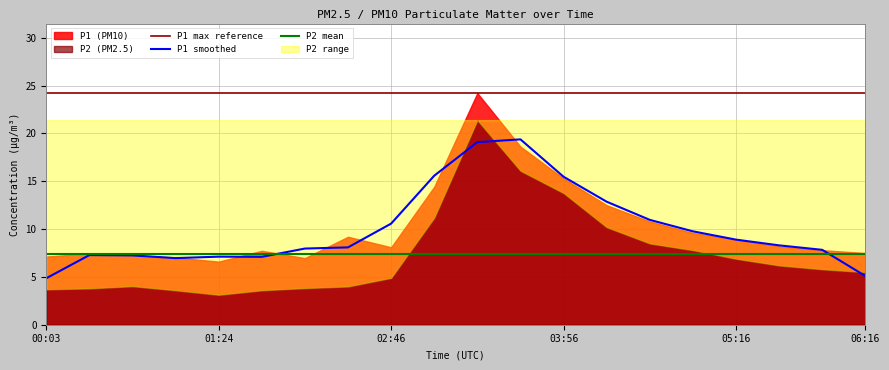

At how many categories does at least one series exceed 10?

20